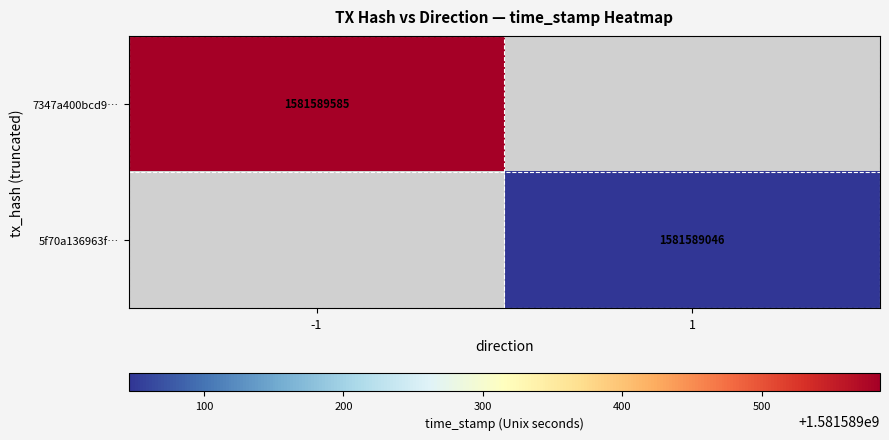

The 7347a400bcd9… series shows 1581589585 at -1. True or false?

True